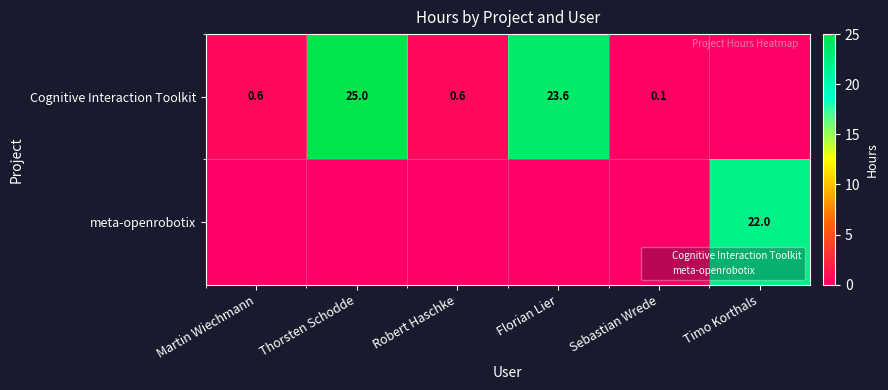

Which category has the lowest value in the meta-openrobotix series?

Martin Wiechmann